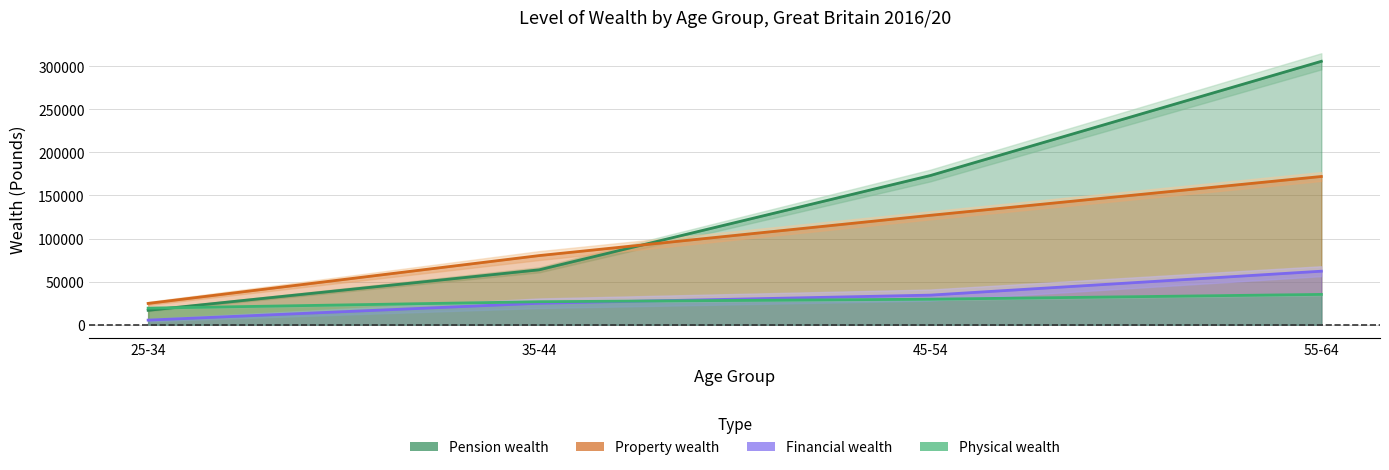

Where is Pension wealth nearest to the value 161208?

45-54